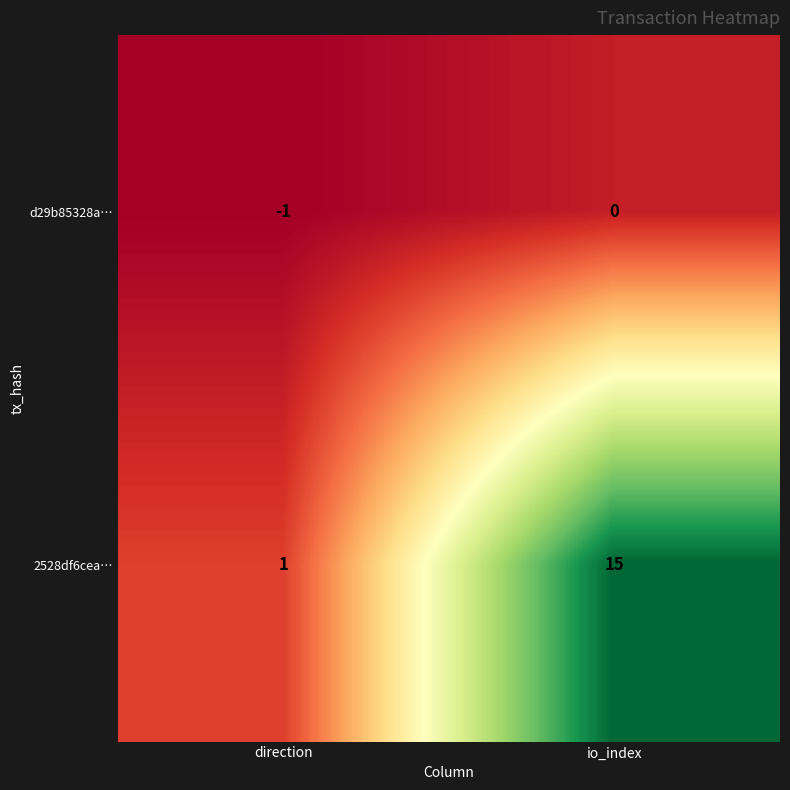

What is the smallest value displayed?

-1